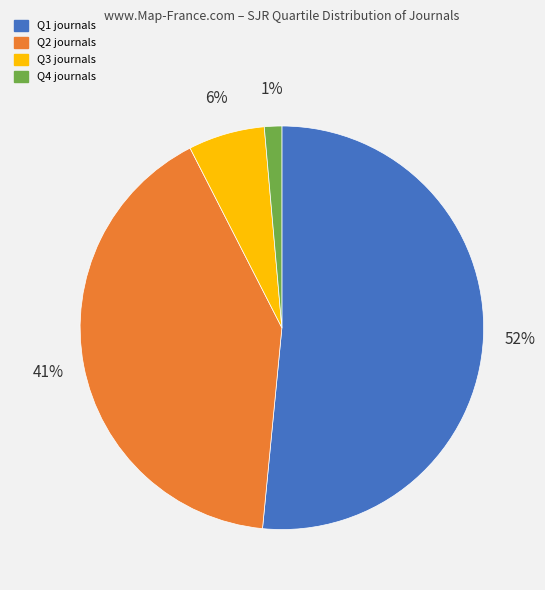

Which slice is the smallest?

Q4